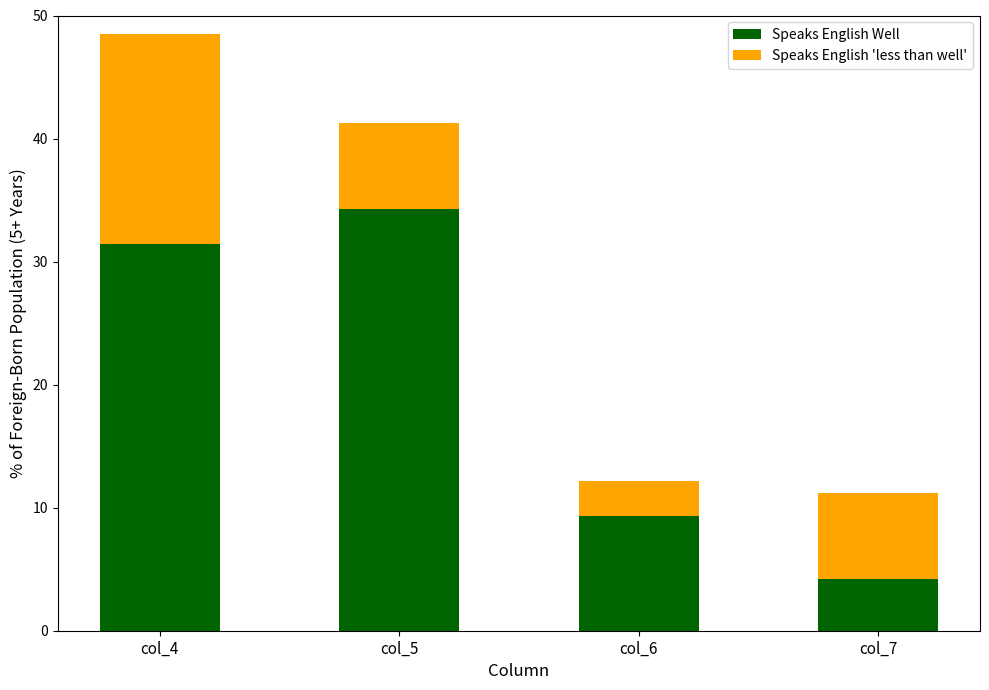

What is the total value across all series at col_5?

41.3